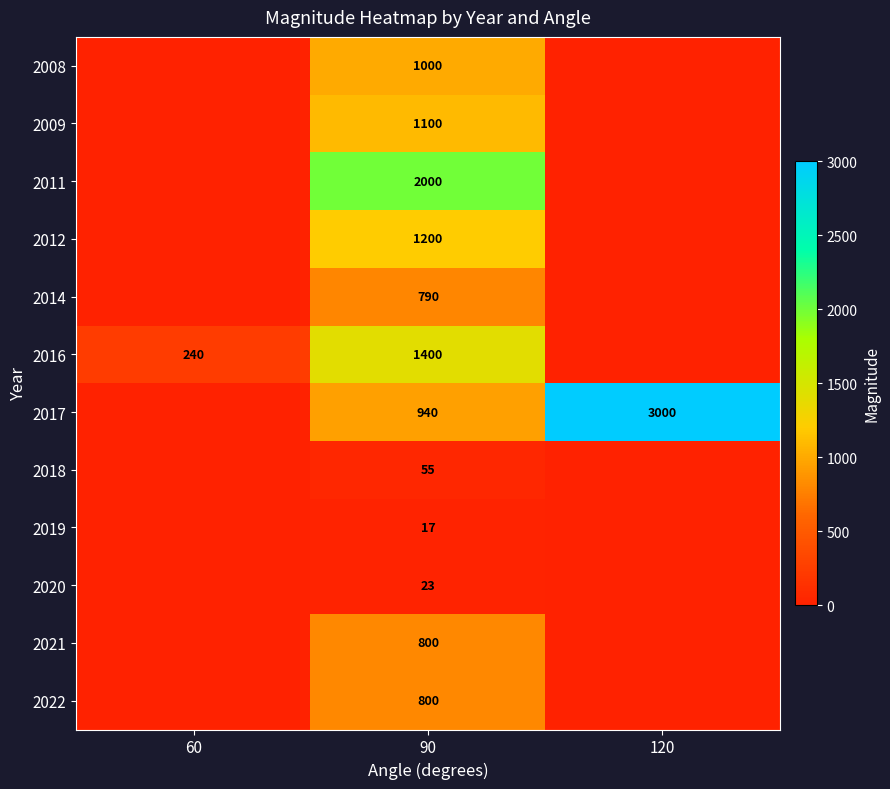

What is the total value across all series at 60?

240